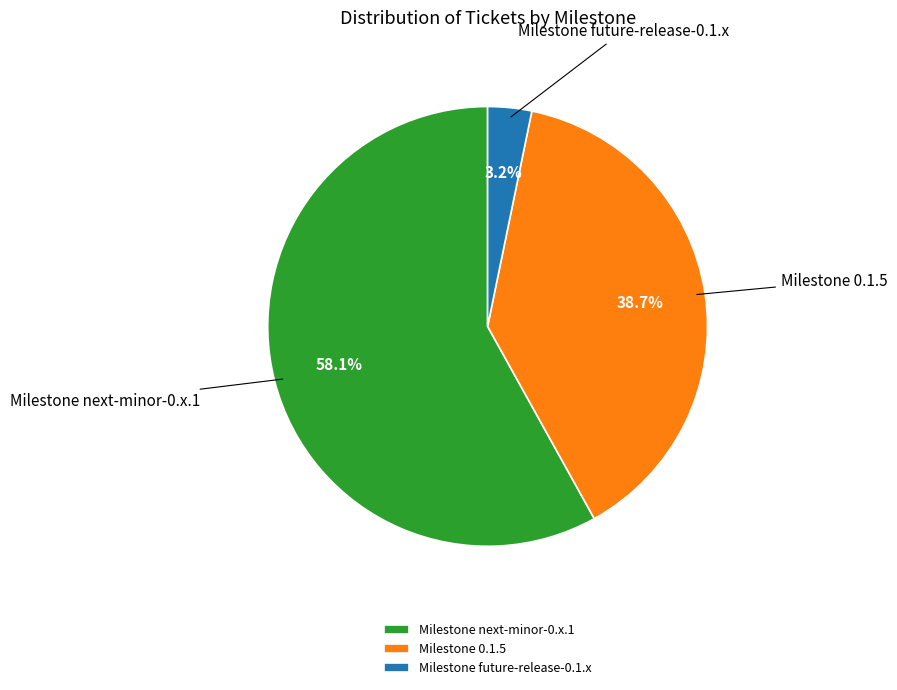

How many segments does this pie chart have?

3